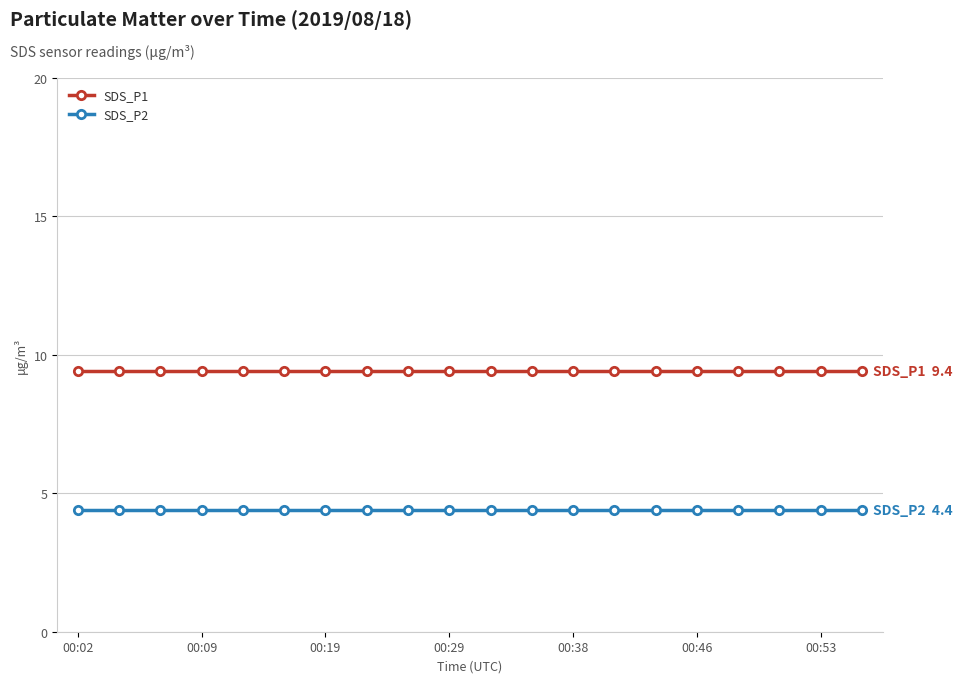

What is the maximum value shown in the chart?

9.4